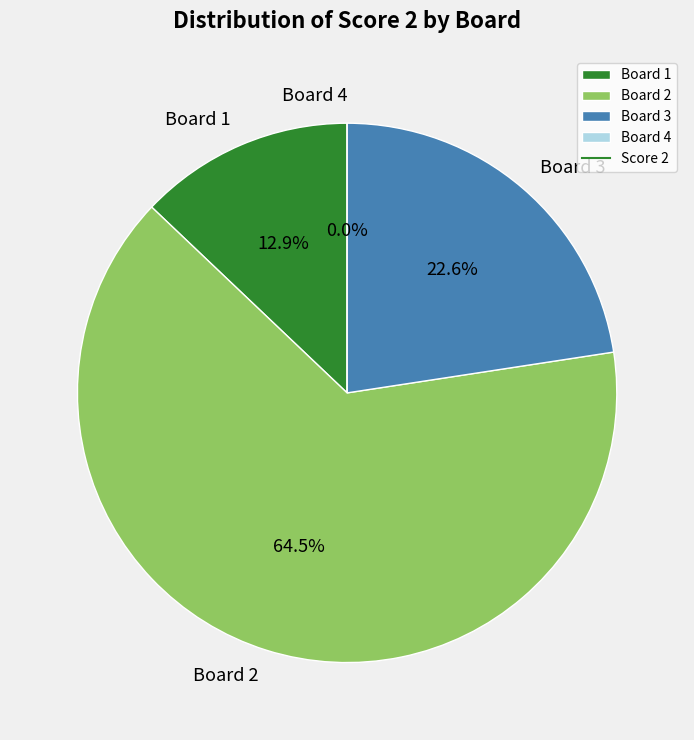

Combined, what portion of the pie is Board 2 and Board 1?

77.4%